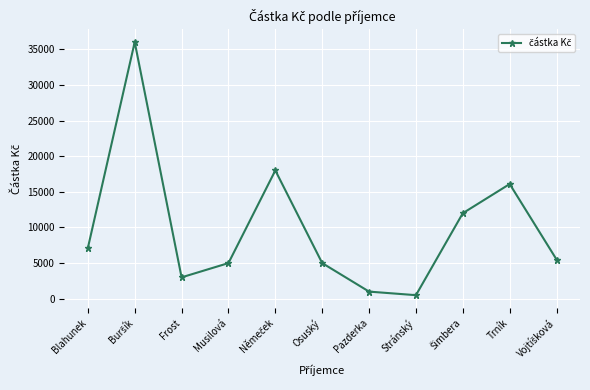

What is the difference between the maximum and minimum values?

35500